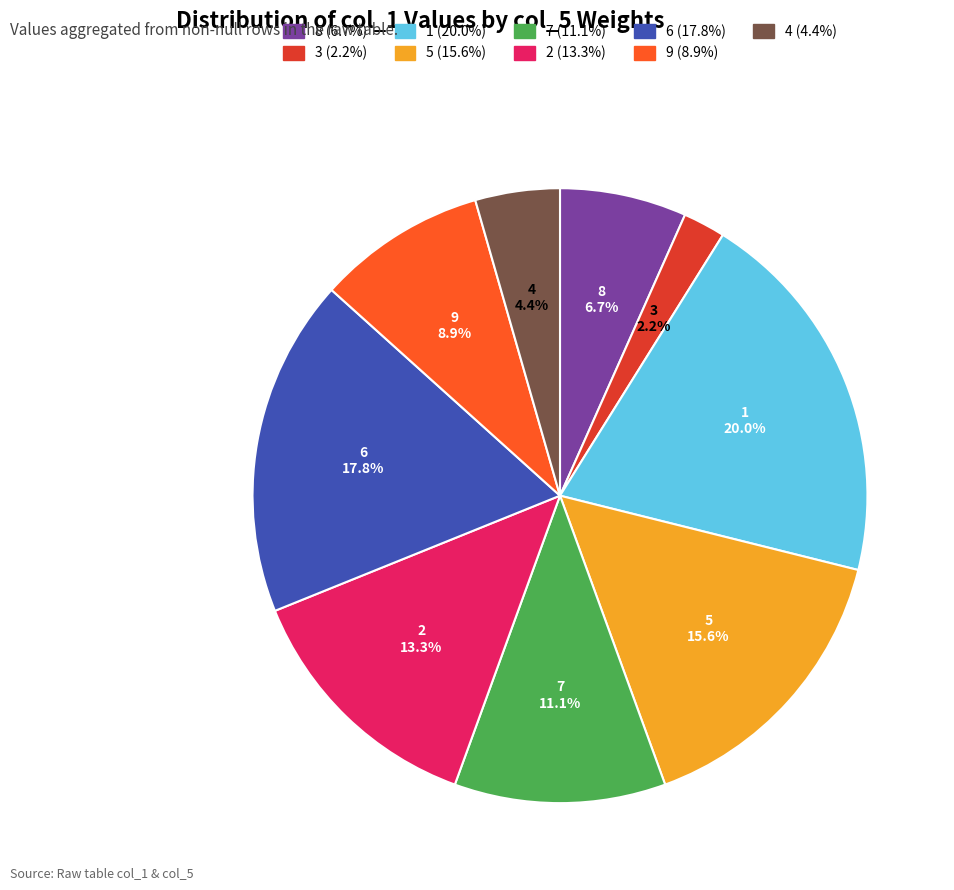

Does any single category account for the majority?

No